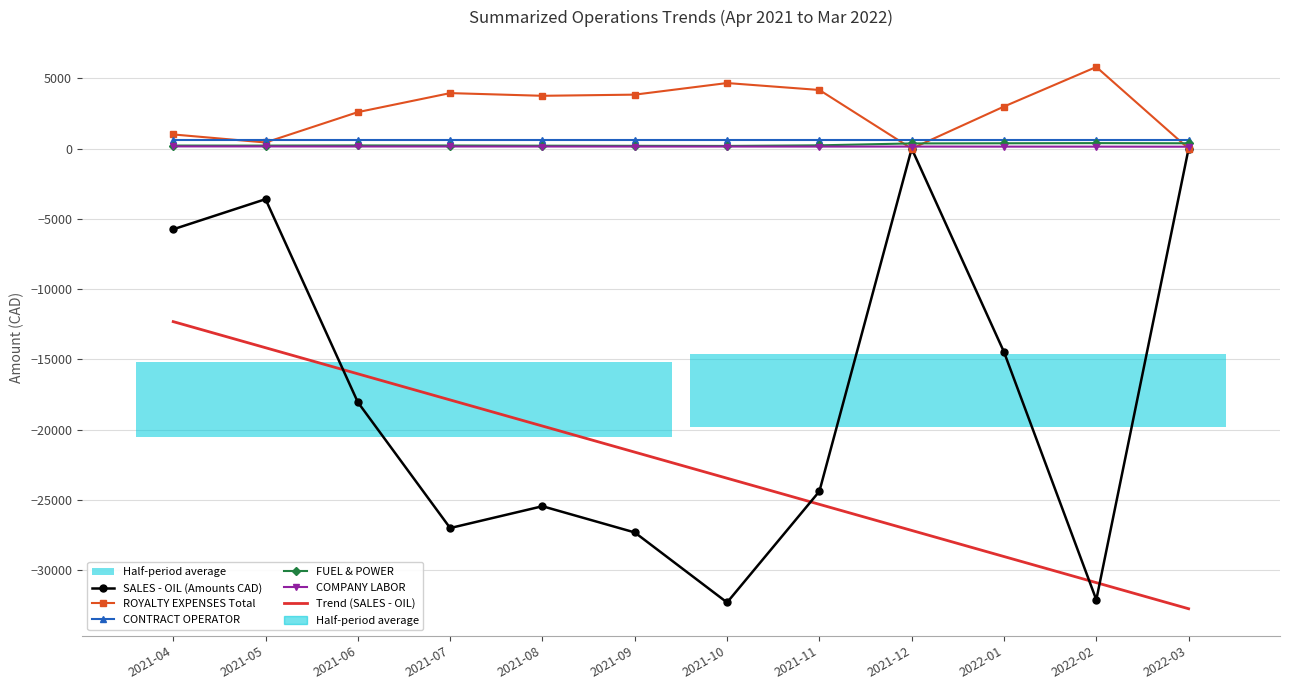

Is it true that COMPANY LABOR equals 146.0 at 2021-10?

True